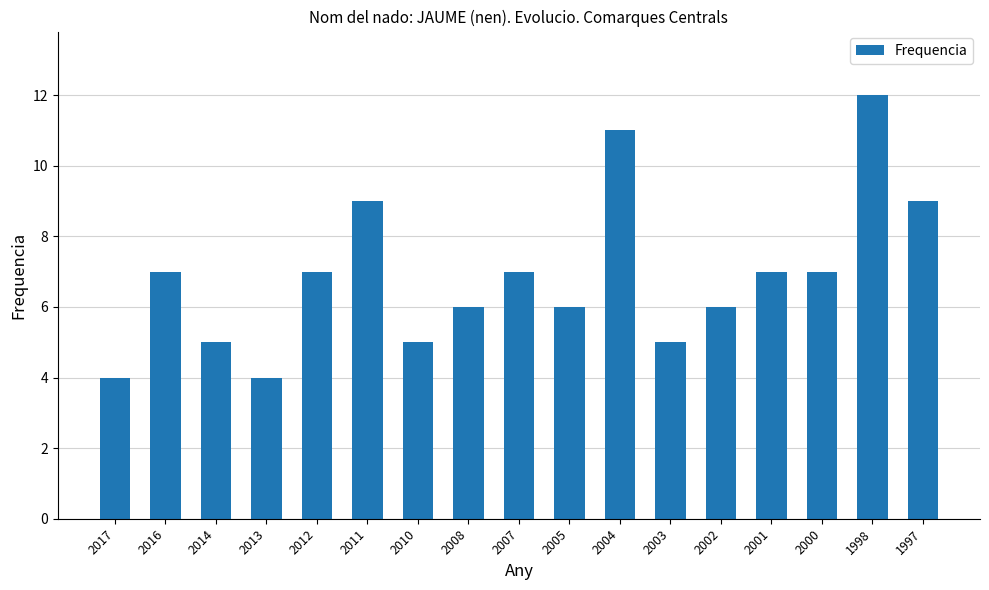

Count the values in the range 5 to 7.

11